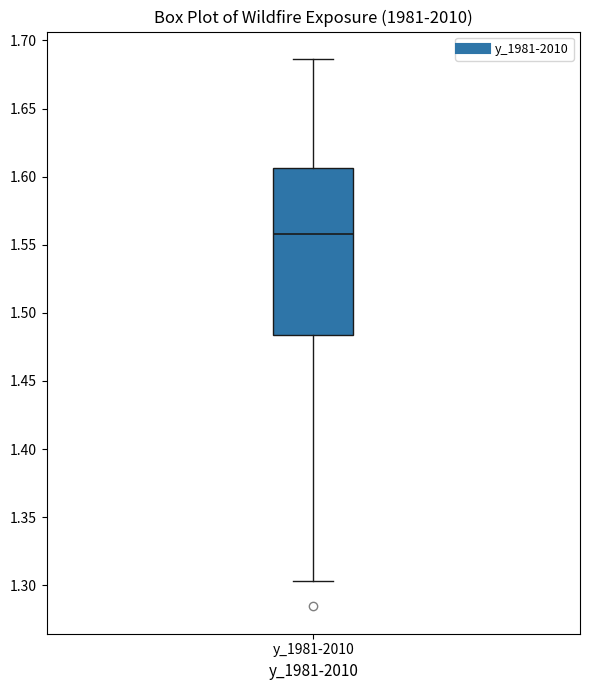

Read this box plot against the y-axis: the position of the median line, the range covered by the box, and the ends of both whiskers. The values are not printed on the chart, so give them approximately, as read against the axis.

median 1.560, box 1.485 to 1.605, whiskers 1.305 to 1.685